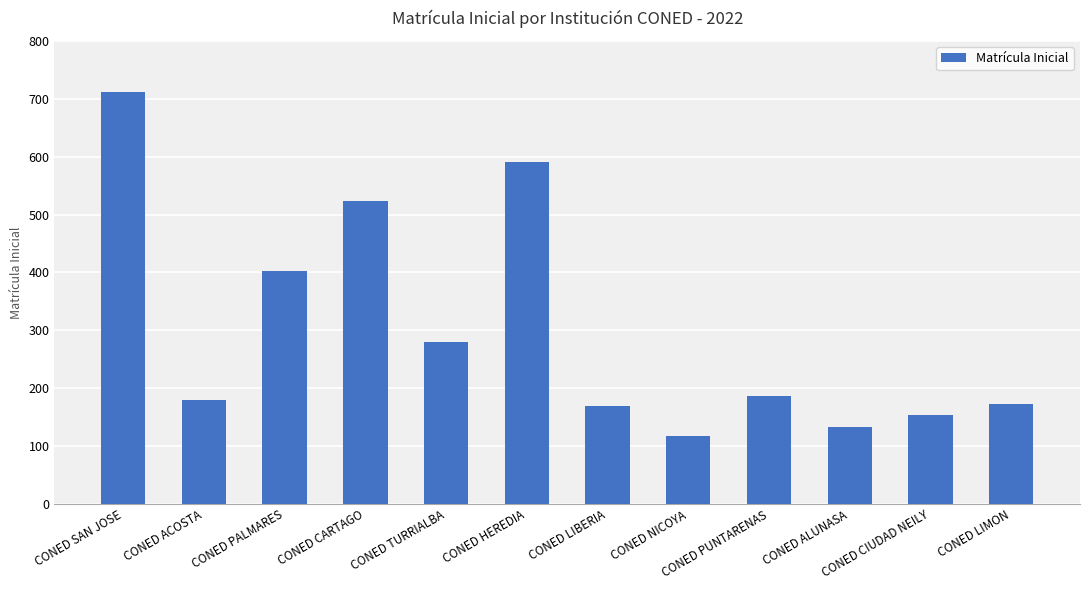

Which category has the highest value across all series?

CONED SAN JOSE